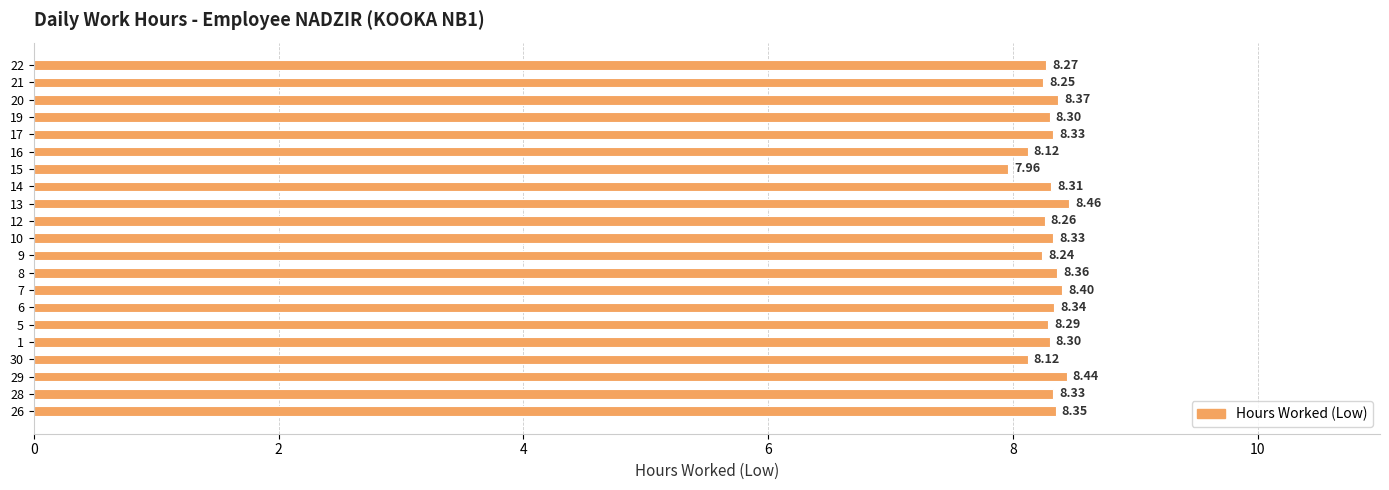

At which category does the chart reach its peak across all series?

13